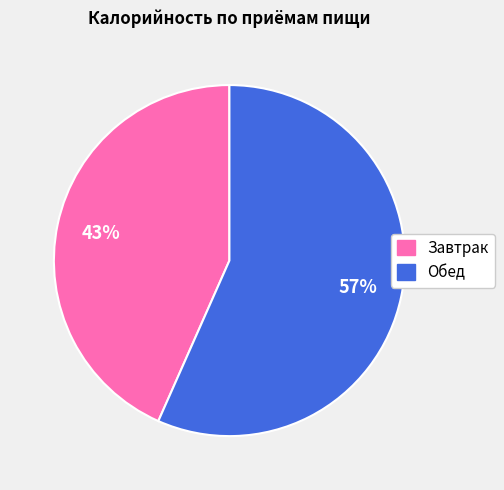

Which has a higher value, Завтрак or Обед?

Обед